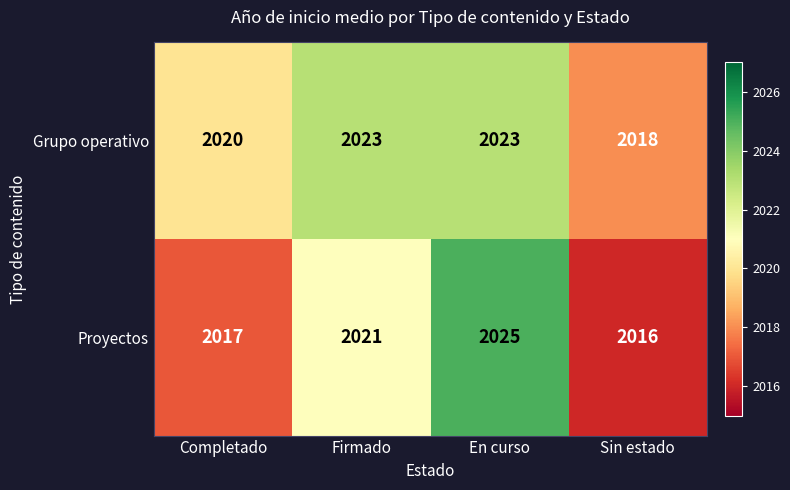

What is the sum of the Proyectos values at En curso and Sin estado?

4041